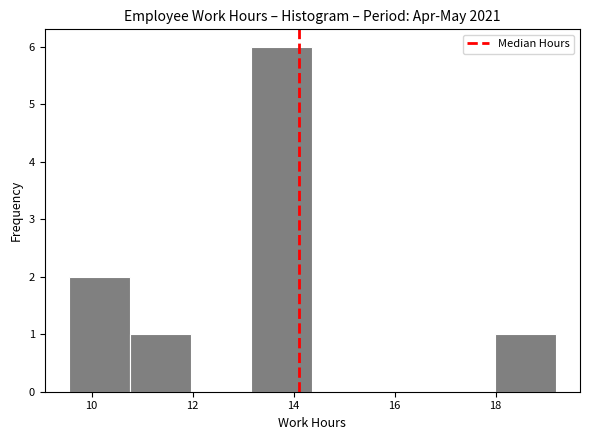

Over which range of the x-axis is the bar tallest?

13.2 to 14.4